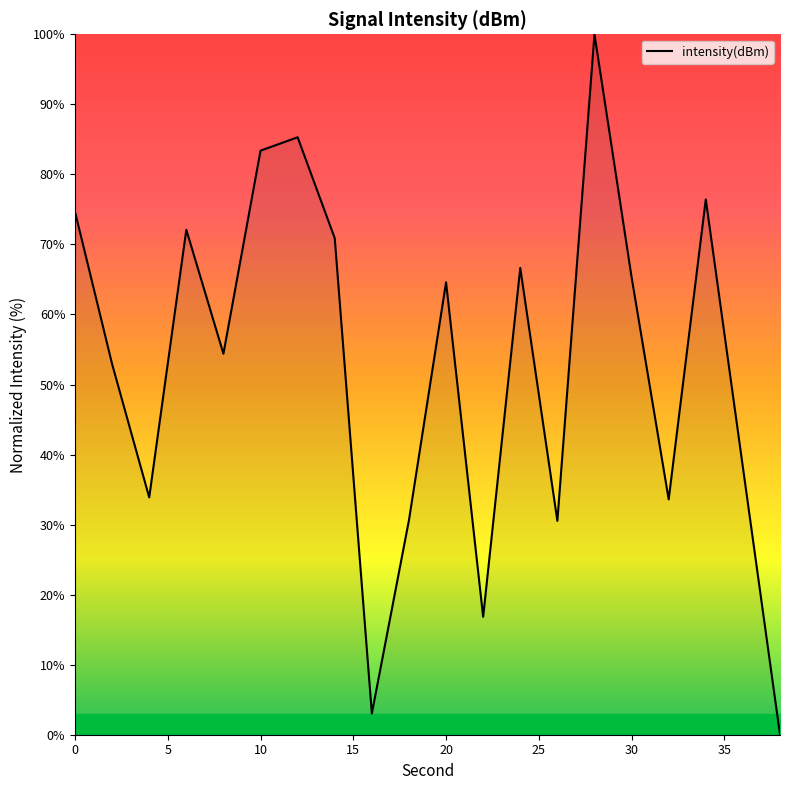

What is the maximum value shown in the chart?

100.0